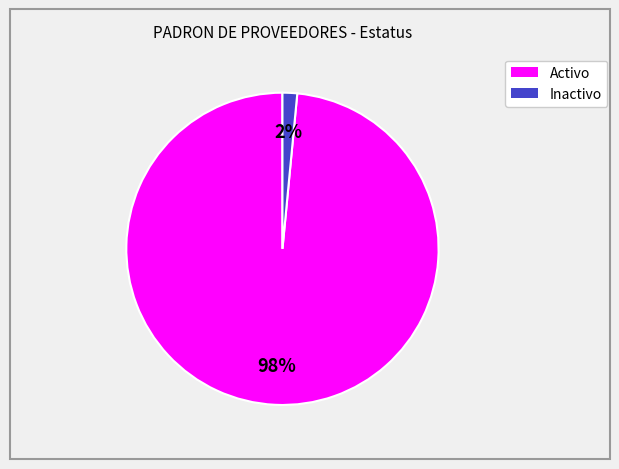

How many segments does this pie chart have?

2